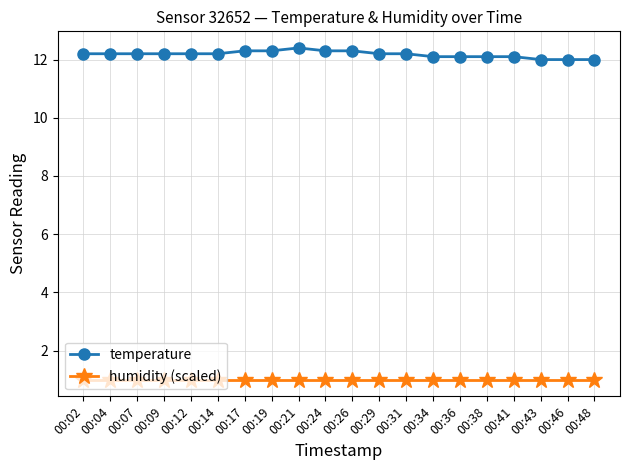

What is the sum of the humidity (scaled) values at 00:46 and 00:34?

2.0